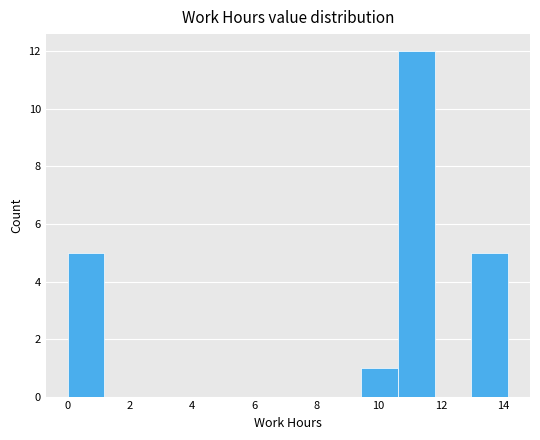

Over which range of the x-axis is the bar tallest?

10.62 to 11.80